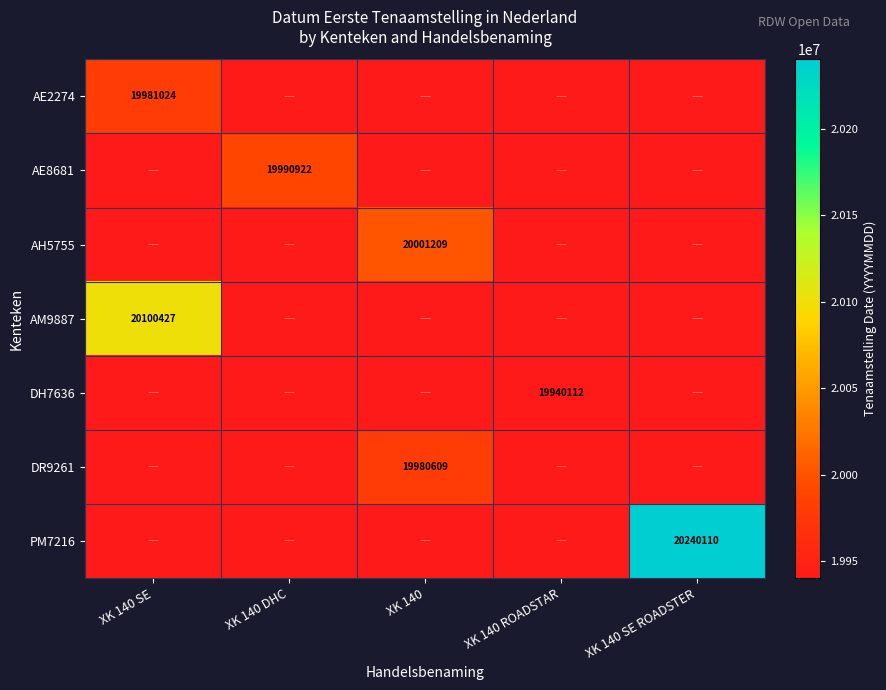

At which category is the sum across all series the highest?

XK 140 SE